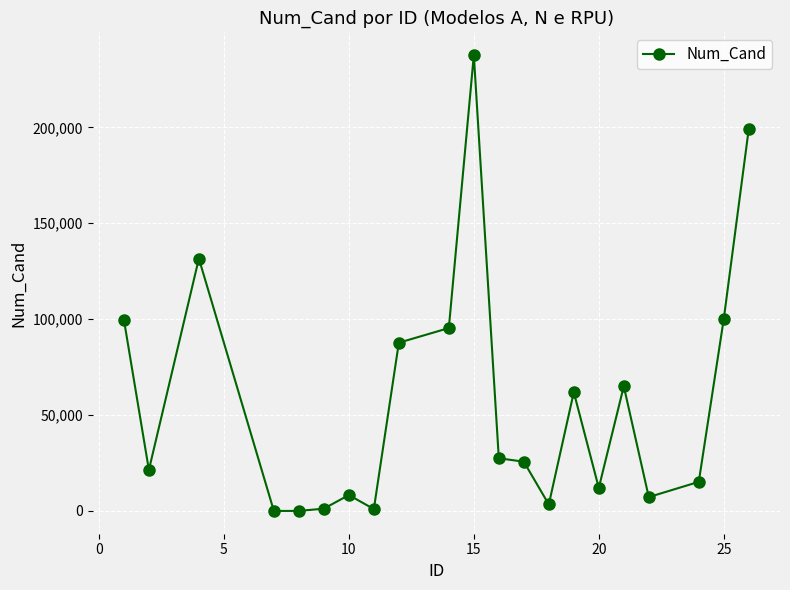

True or false: there are more than 0 points higher than both neighbors.

True